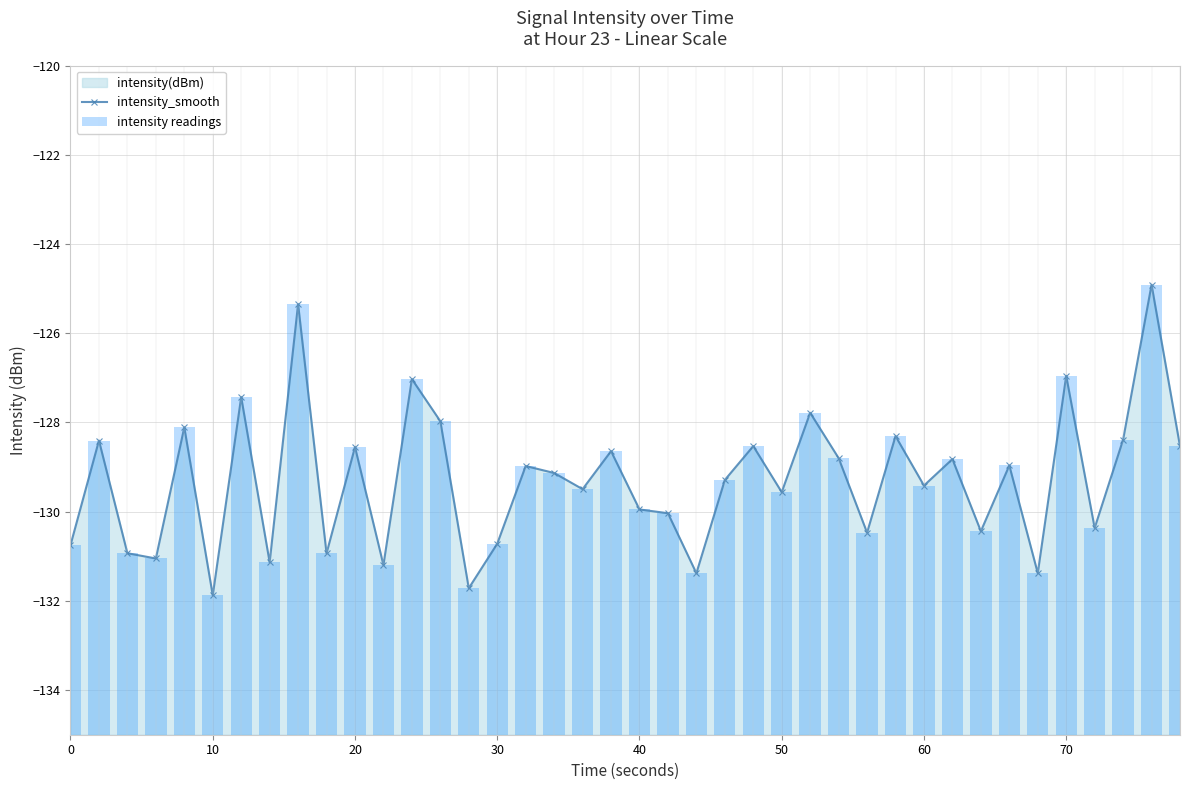

Does the chart contain stacked bars?

No